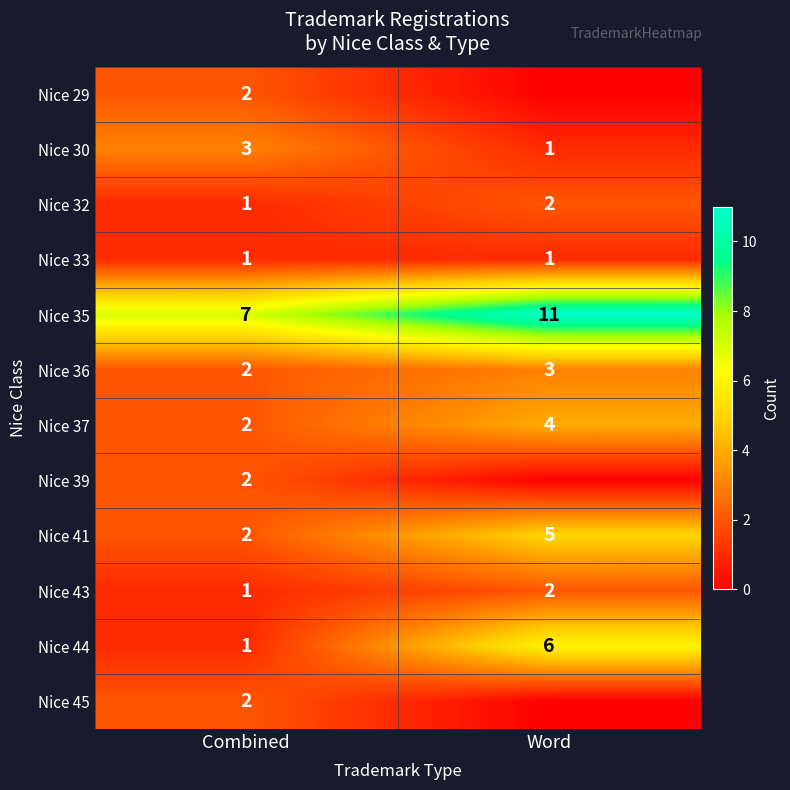

What is the difference between the maximum and minimum values in the Nice 43 series?

1